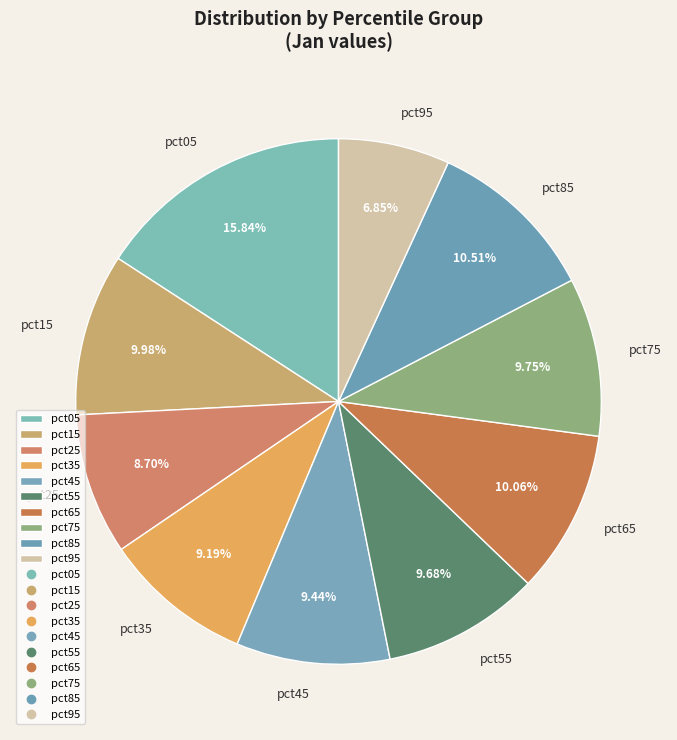

What percentage is the pct55 slice, to the nearest percent?

10%